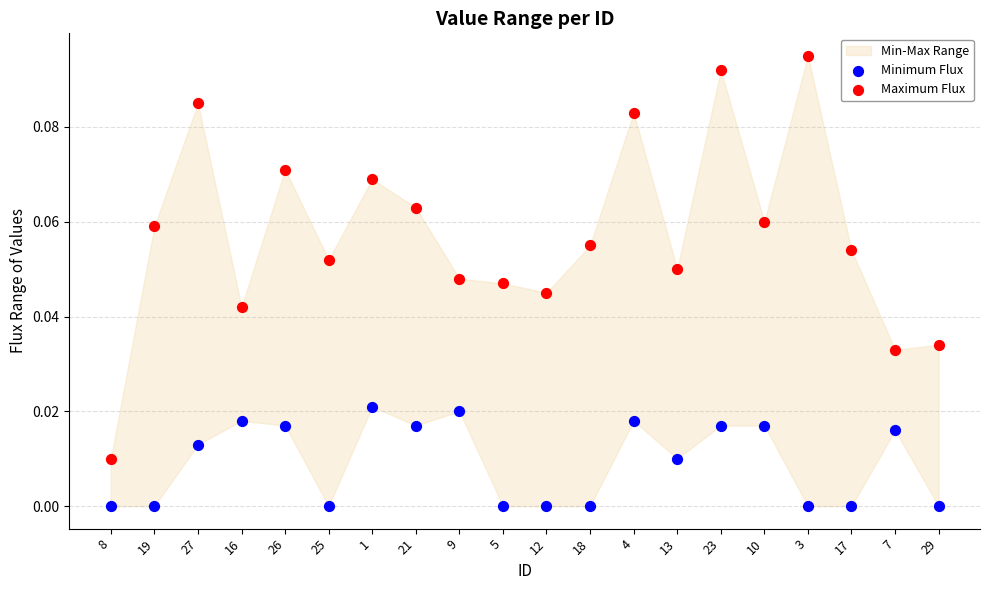

Which series reaches the minimum Y coordinate?

Minimum Flux